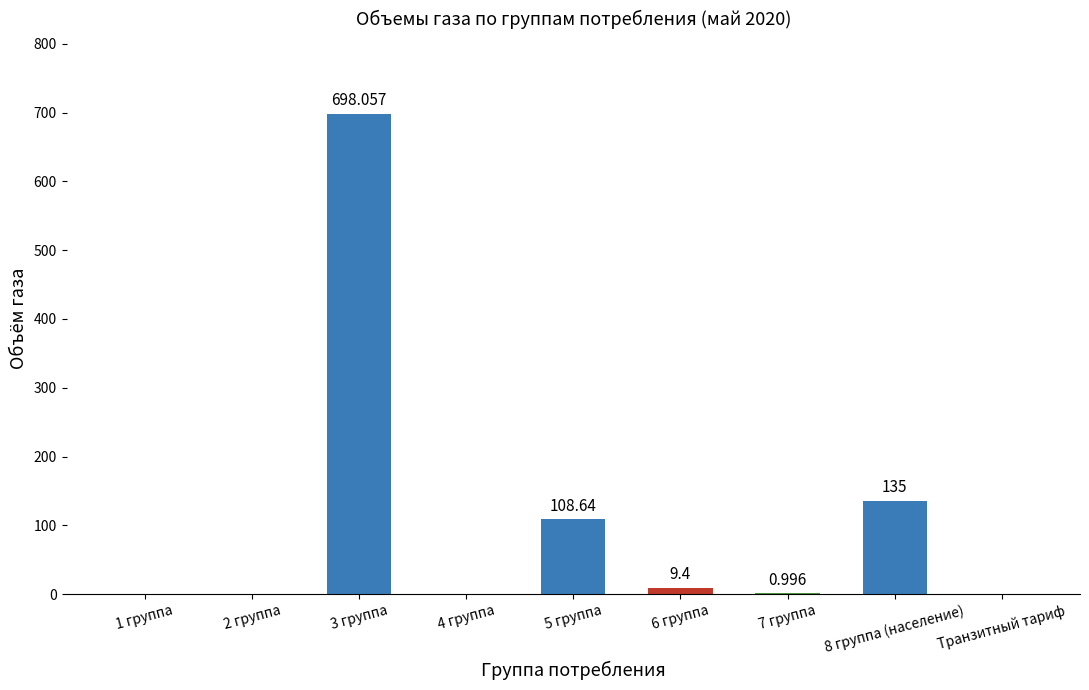

Does the chart contain stacked bars?

No